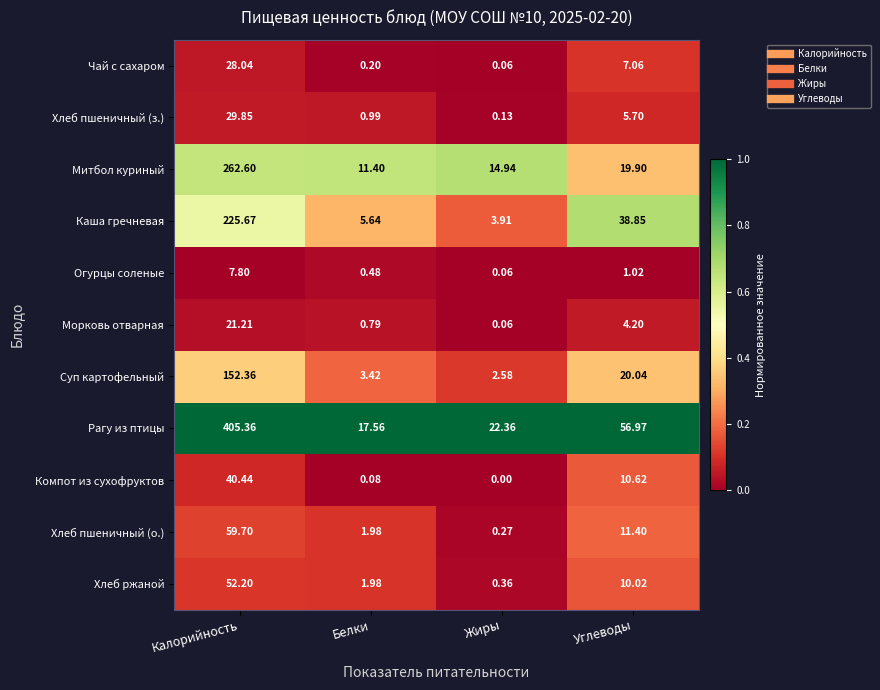

At which category is the sum across all series the highest?

Калорийность